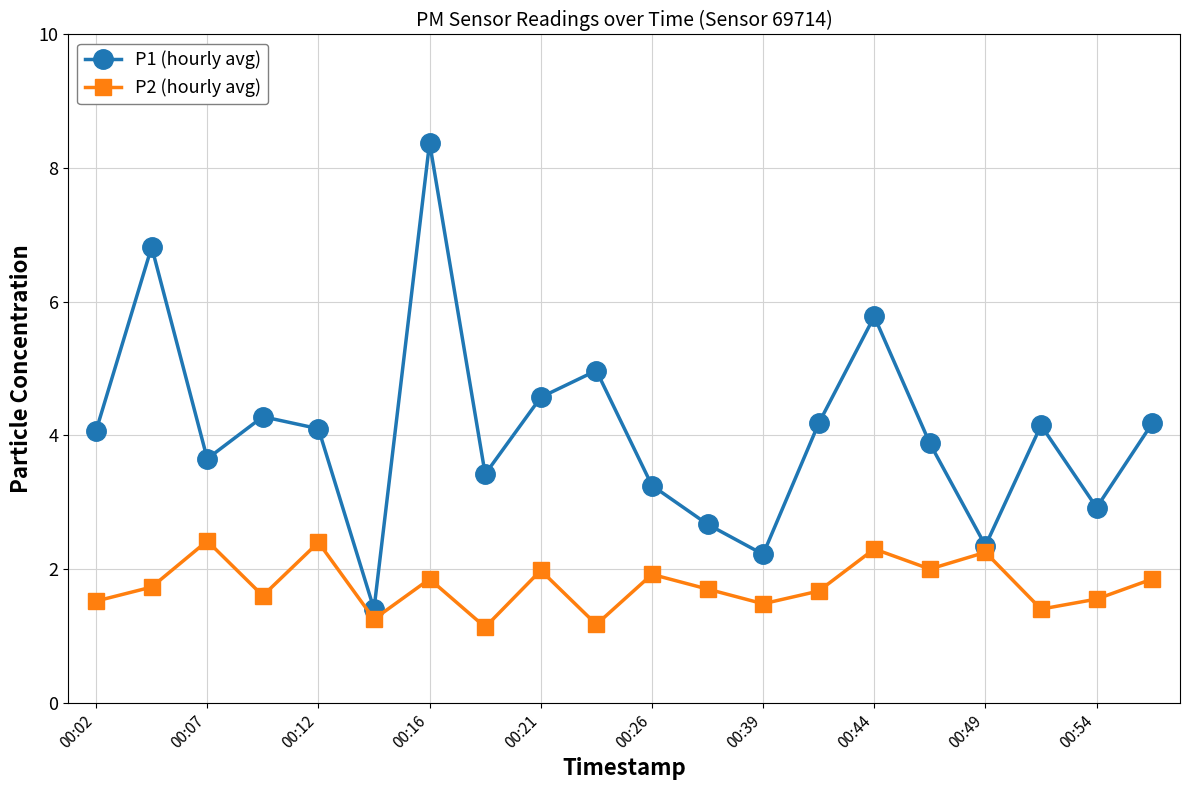

Which series has the largest total across all categories?

P1 (hourly avg)